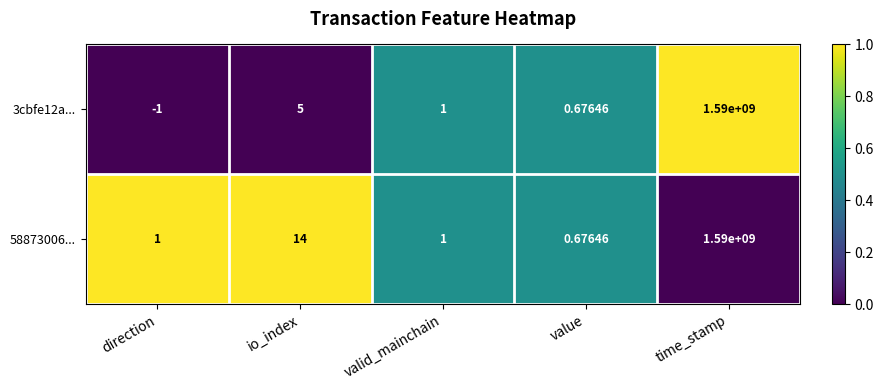

Rank the series by their average value, from lowest to highest.

3cbfe12a..., 58873006...